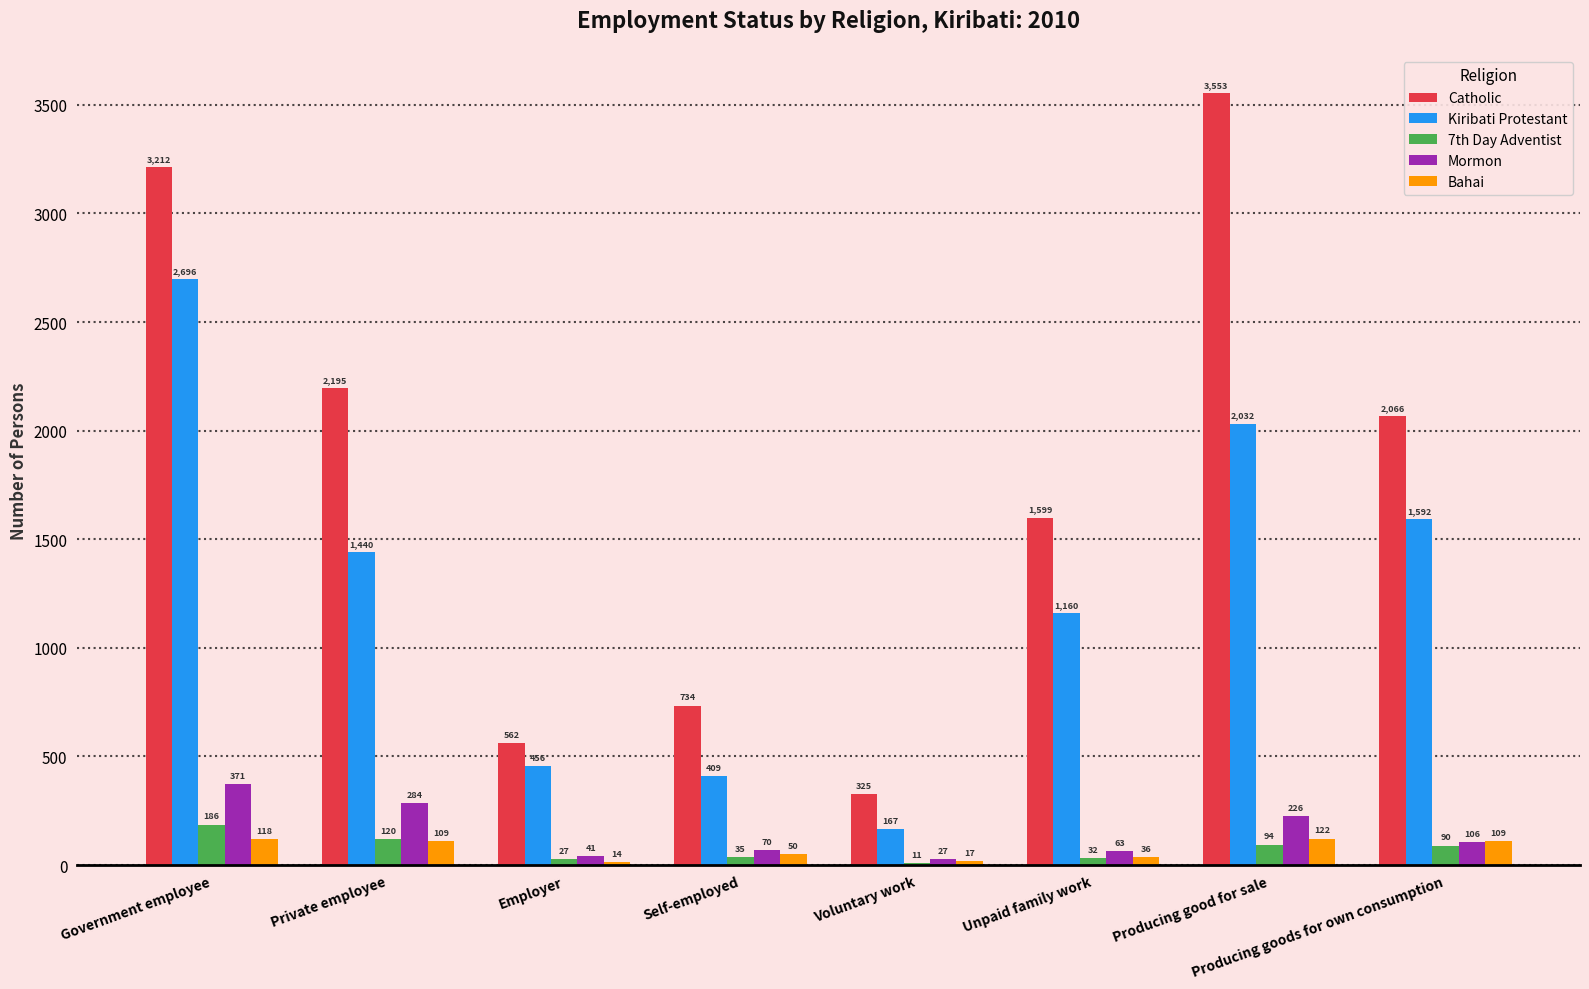

How many groups of bars are there?

8